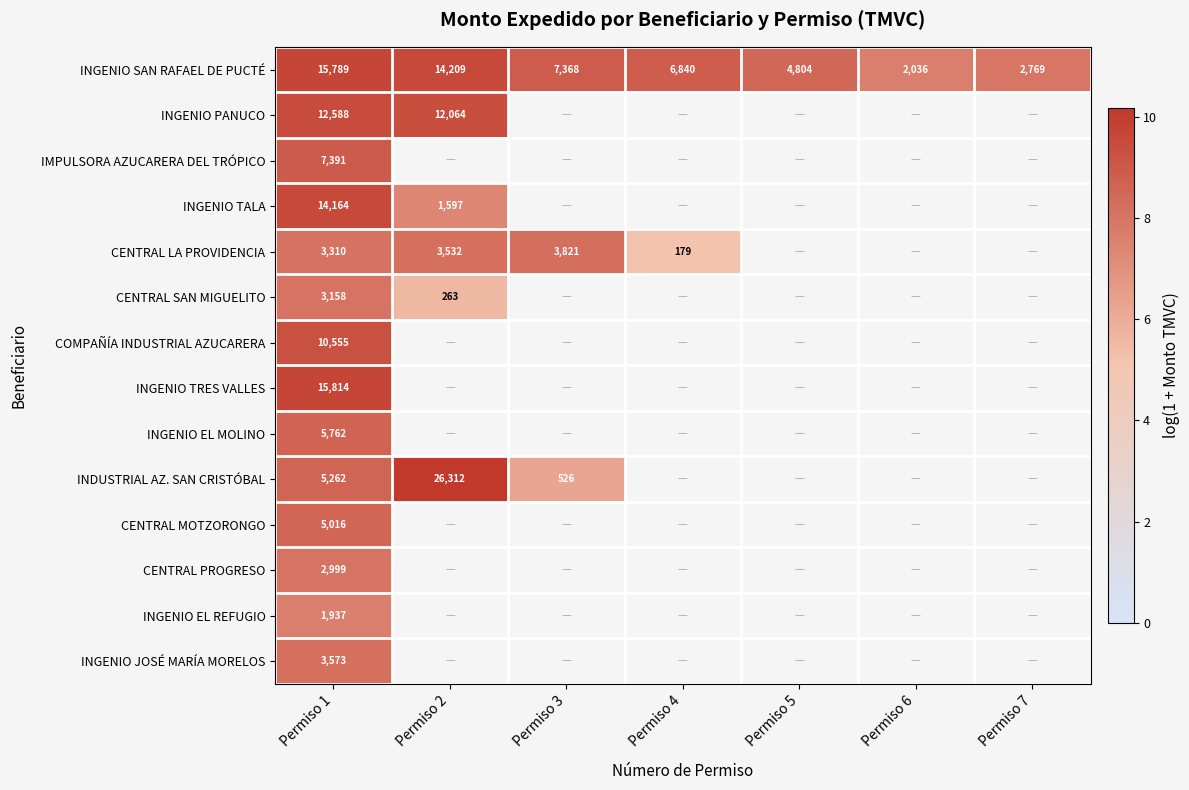

How many categories are shown in the chart?

7